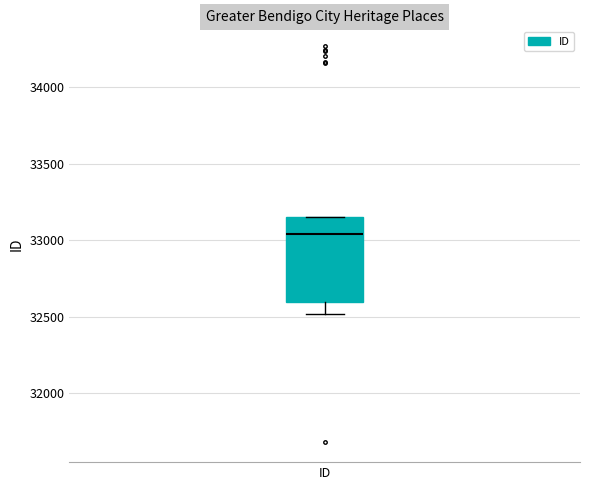

Read this box plot against the y-axis: the position of the median line, the range covered by the box, and the ends of both whiskers. The values are not printed on the chart, so give them approximately, as read against the axis.

median 33050, box 32600 to 33150, whiskers 32500 to 33150